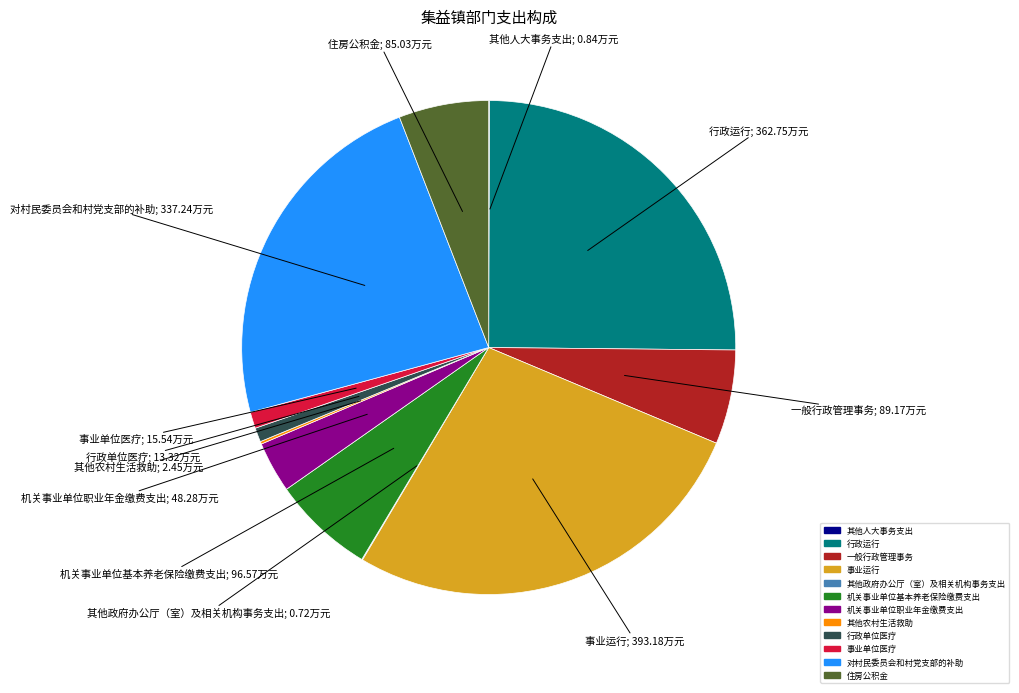

Is it true that 对村民委员会和村党支部的补助 is 23% of the pie?

True